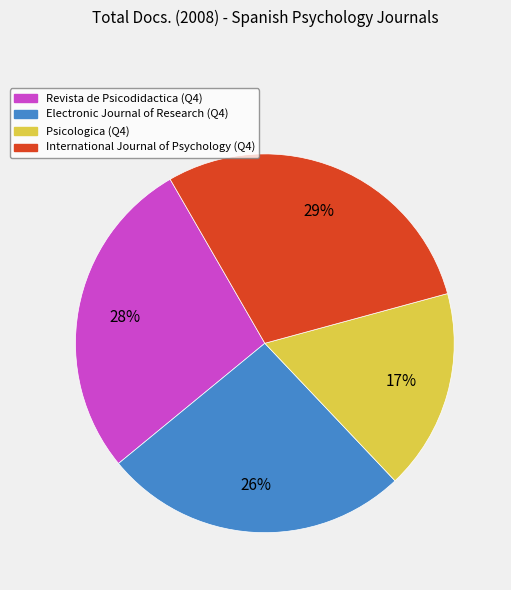

Is there any slice that represents more than half of the pie?

No